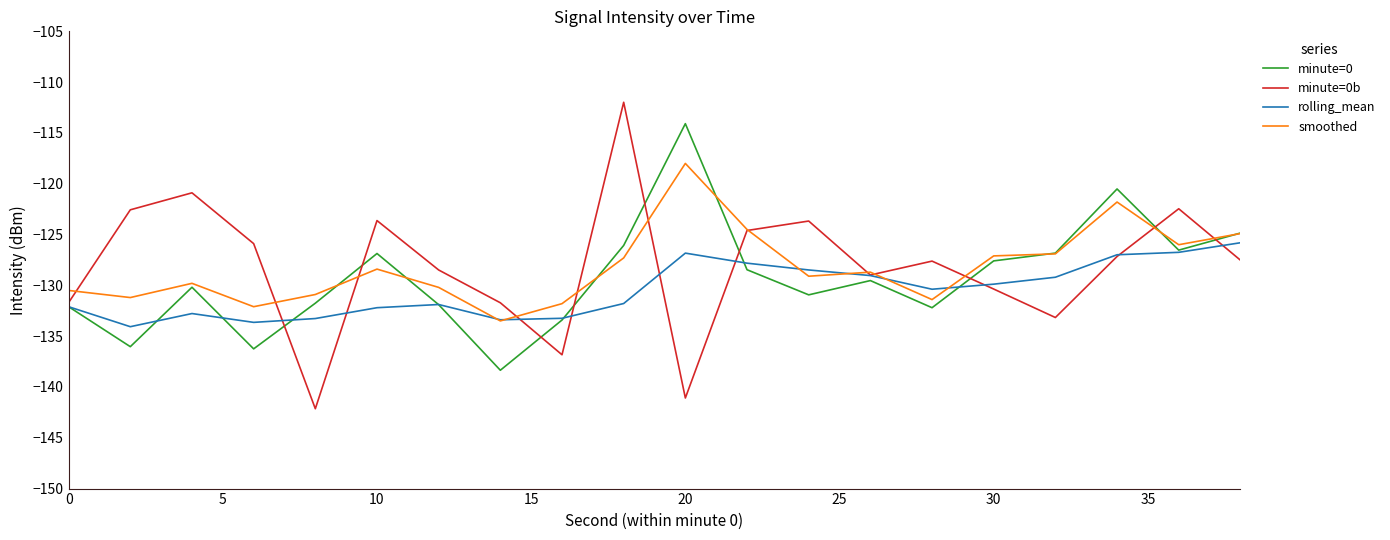

List the series in order of their peak value, highest first.

minute=0b, minute=0, smoothed, rolling_mean